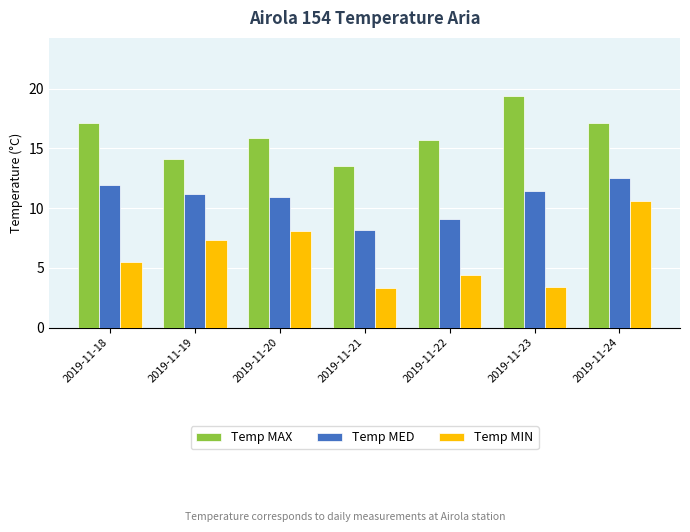

At how many categories does at least one series exceed 6?

7